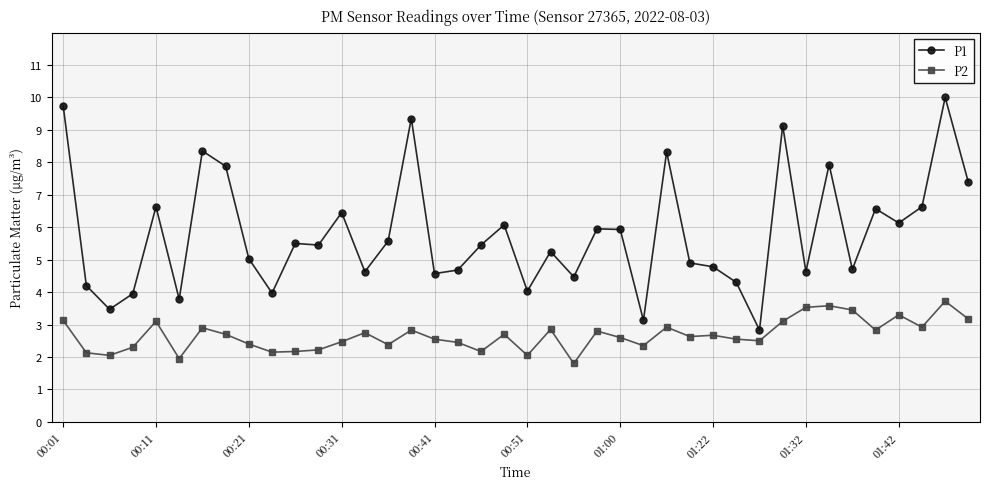

Which series has the widest spread of values?

P1